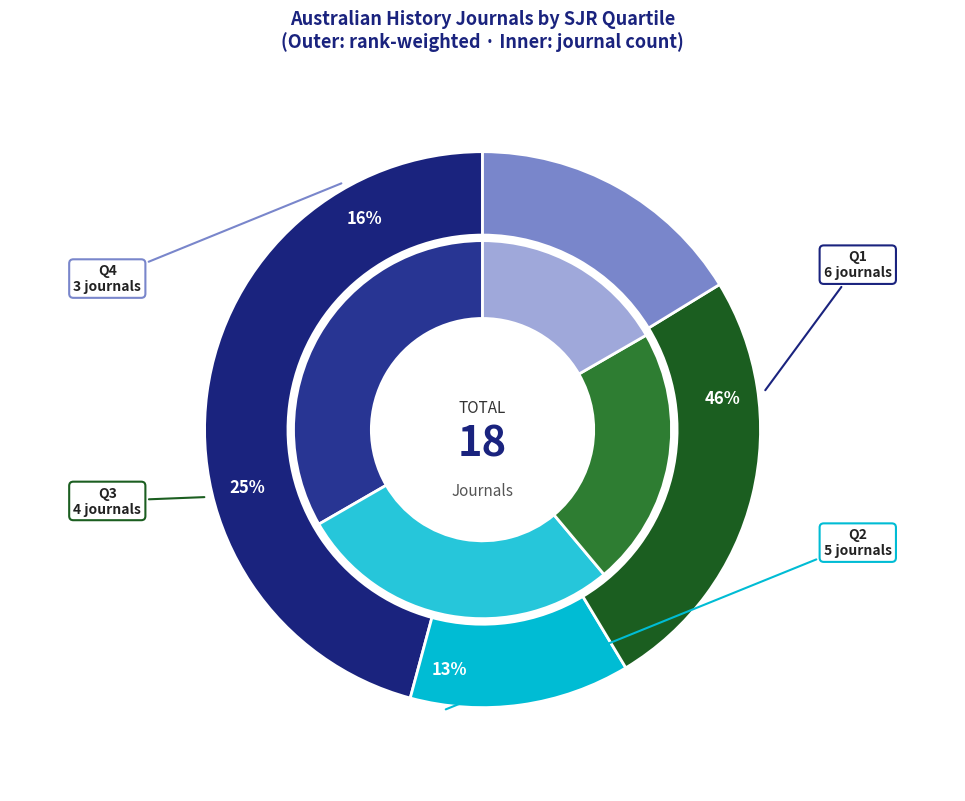

What is the ratio of the value at Q3 to the value at Q1?

0.7